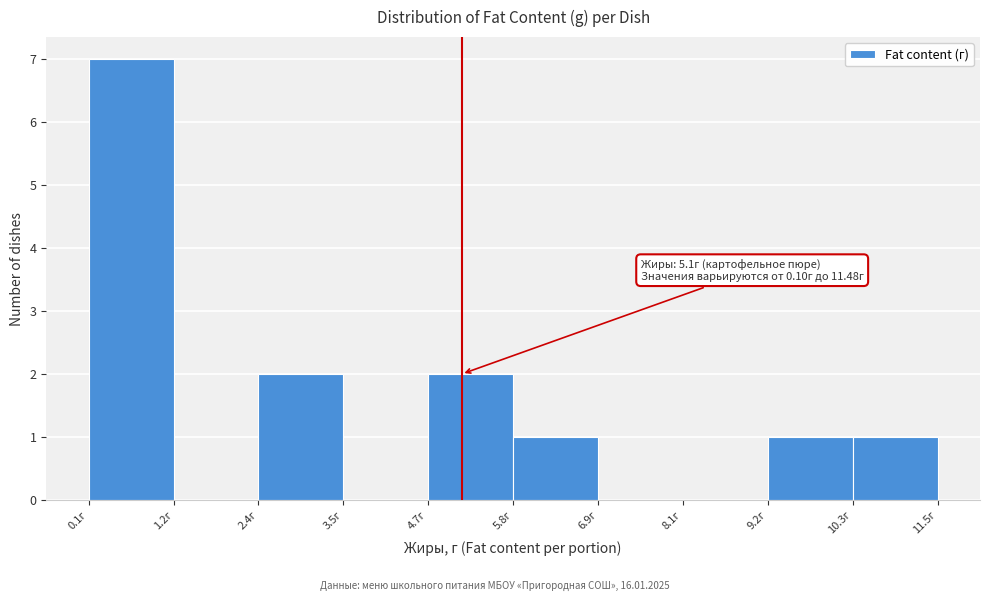

Over which range of the x-axis is the bar tallest?

0.2 to 1.2